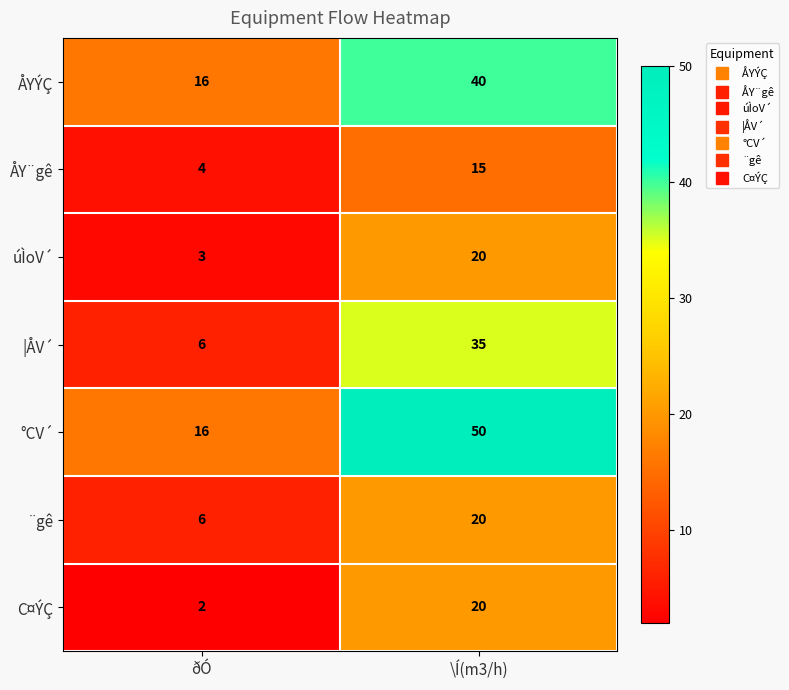

Count the number of data series in this chart.

7